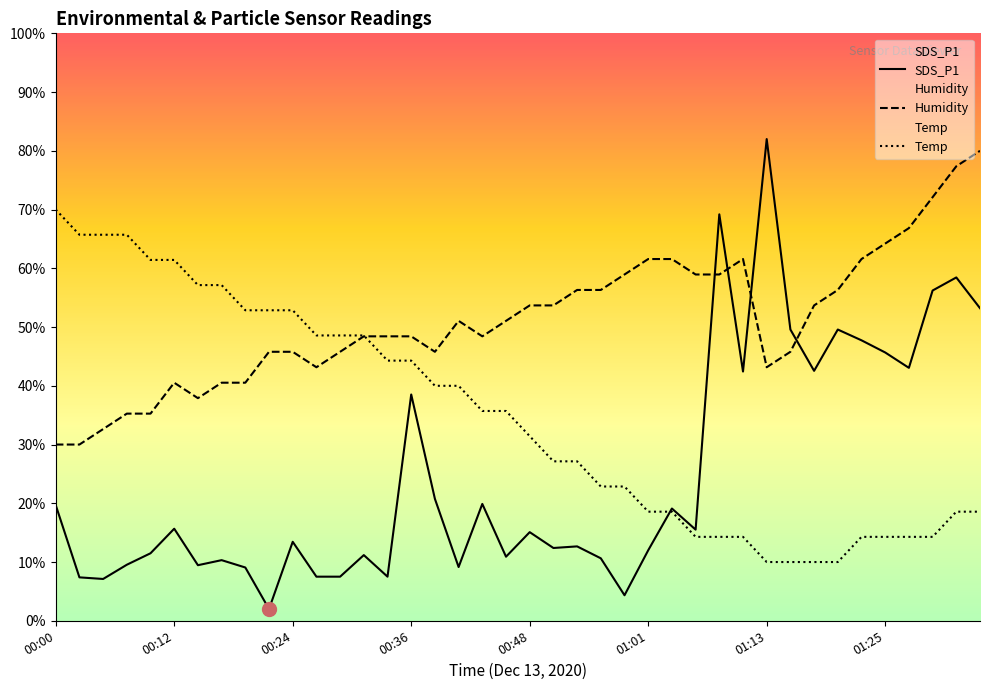

What is the sum of all SDS_P1 values?

989.5